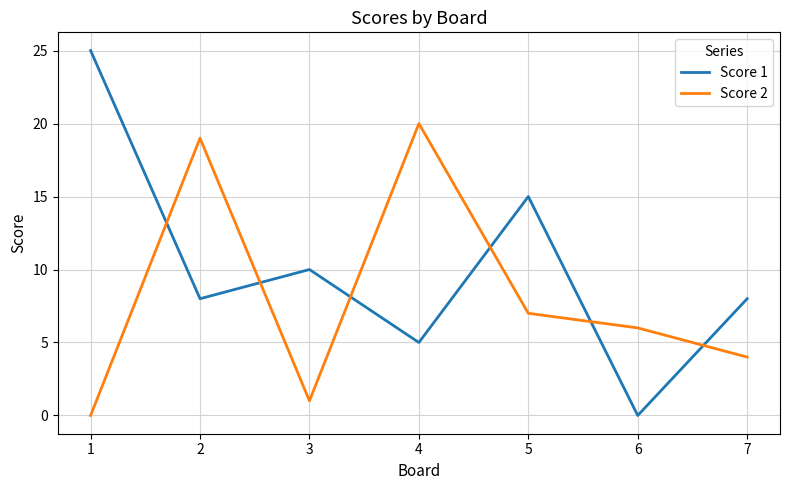

What is the average value of the Score 2 series?

8